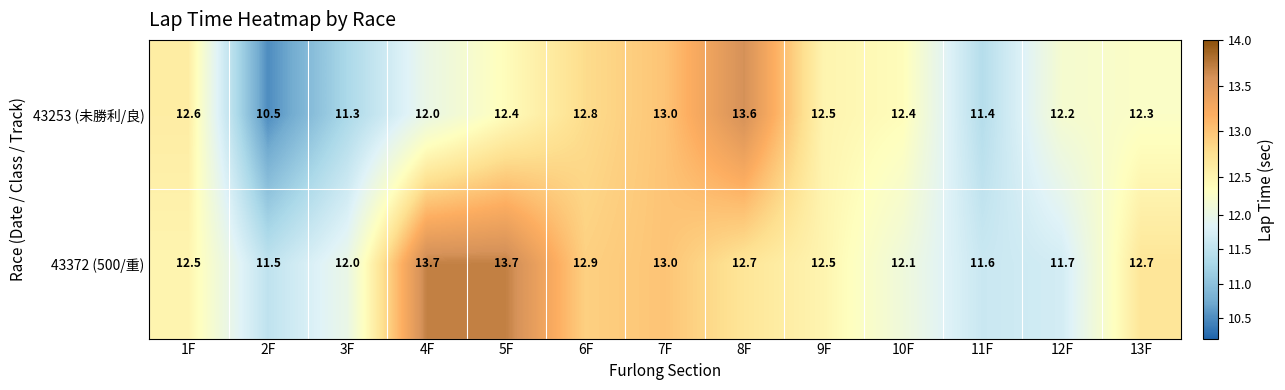

Which series has the largest total across all categories?

43372 (500/重)